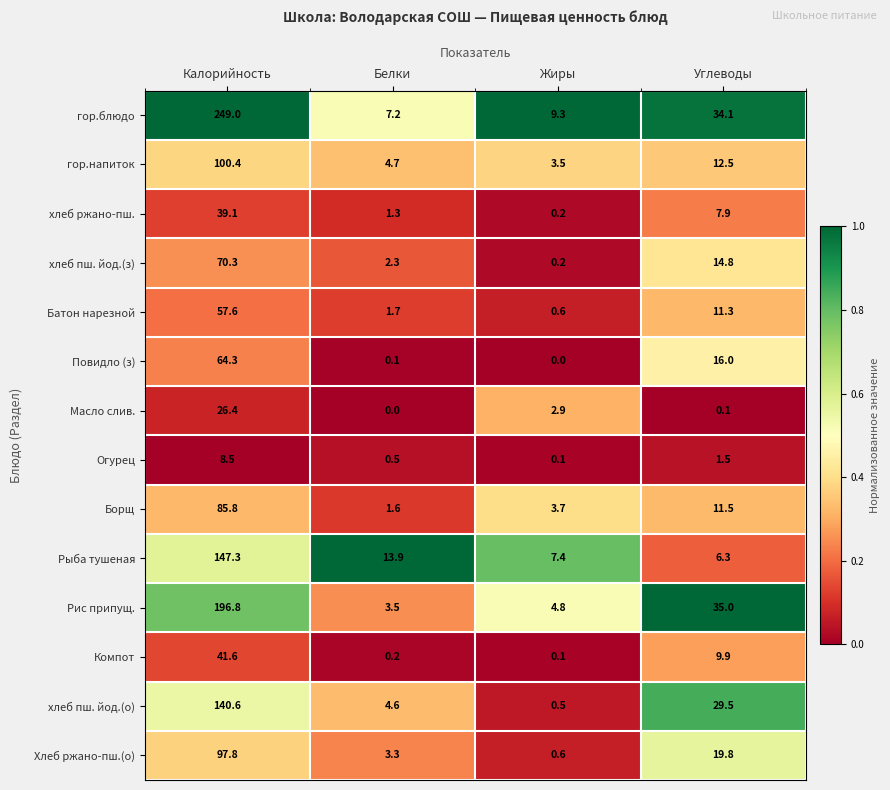

Is it true that Компот equals 16.4 at Углеводы?

False